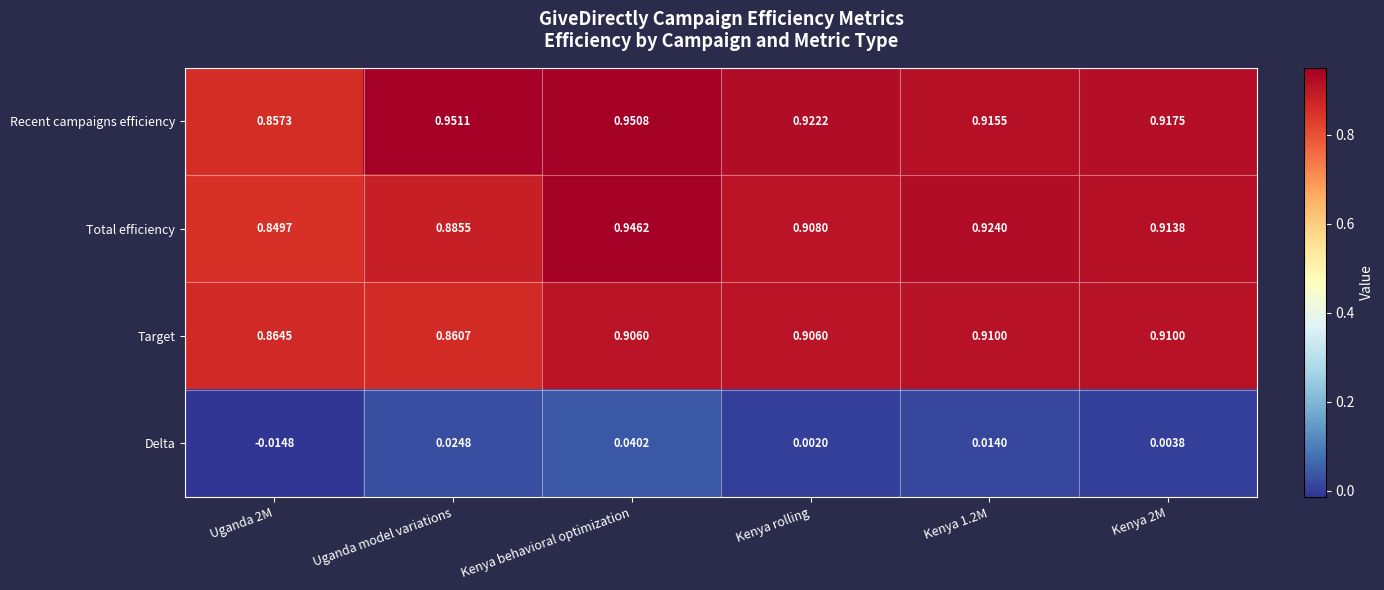

Which series has the largest range (max minus min)?

Total efficiency